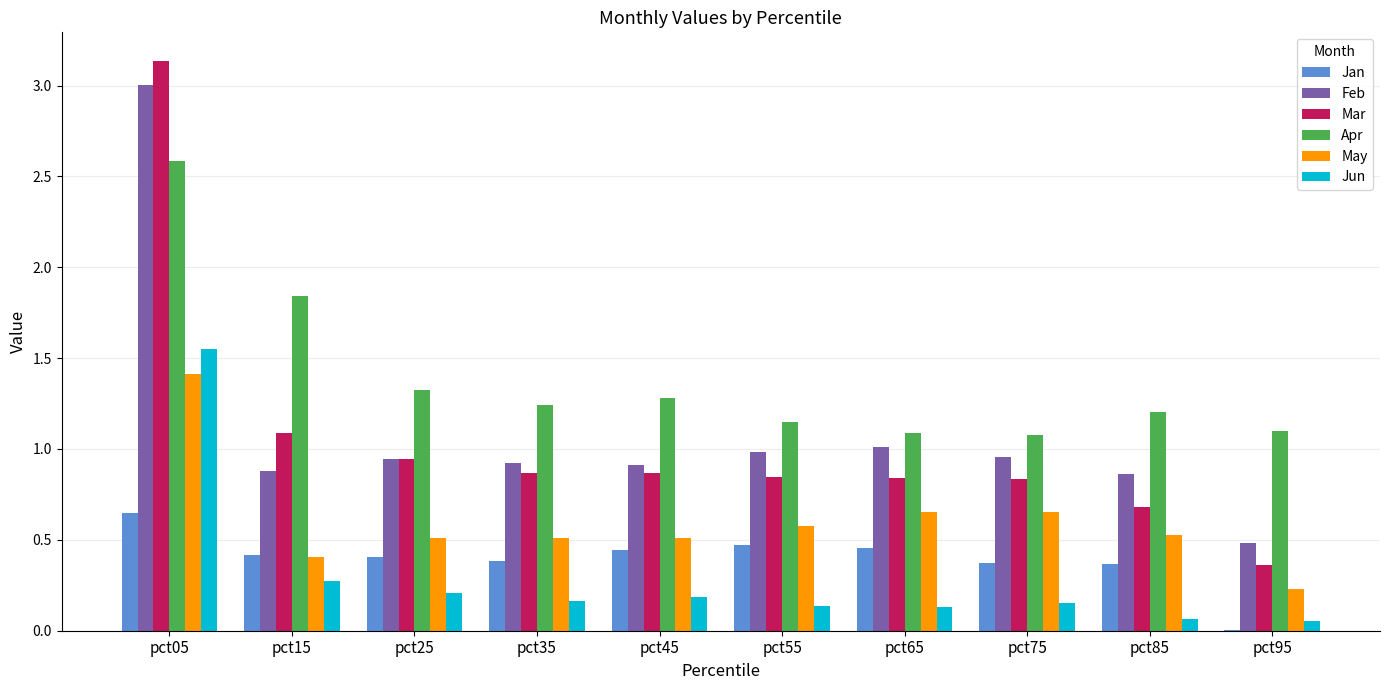

How many groups of bars are there?

10